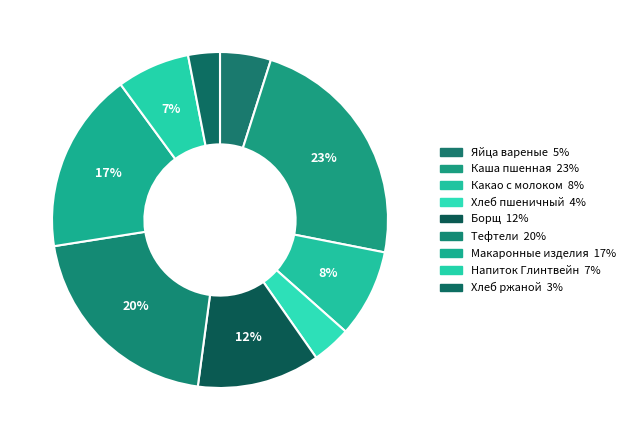

How many segments does this pie chart have?

9